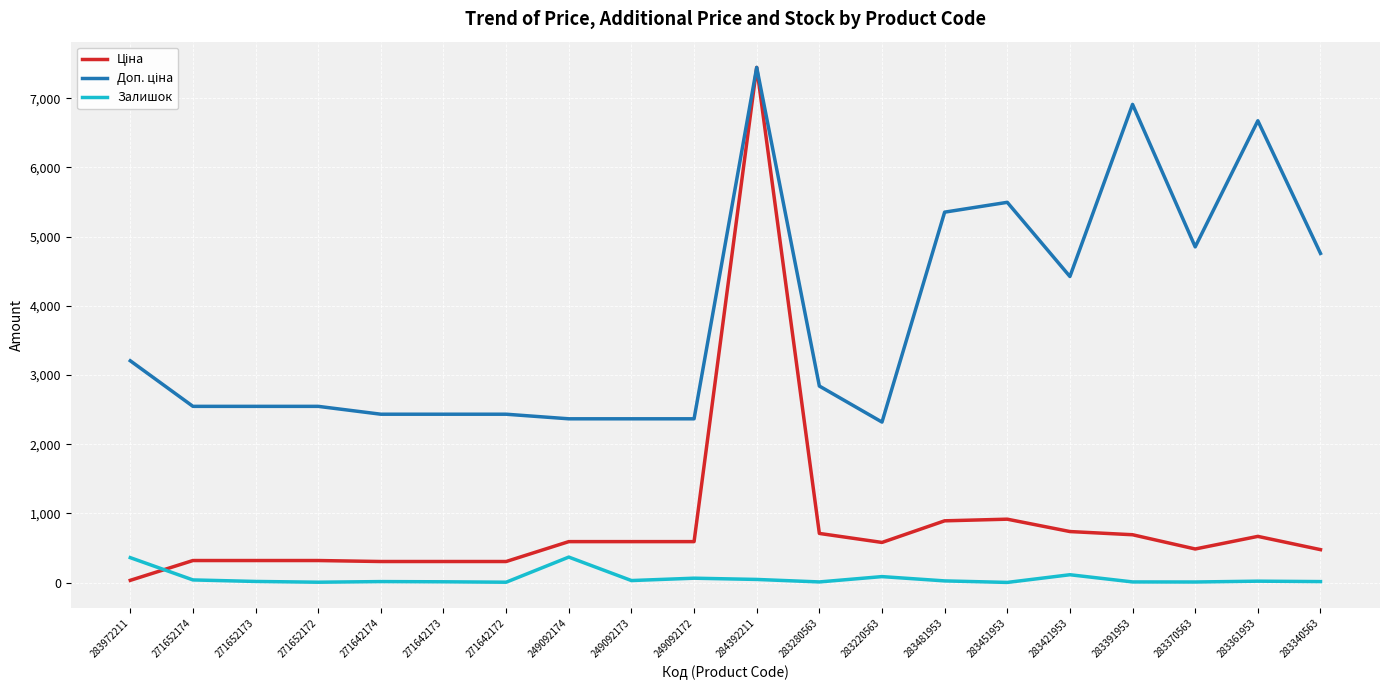

The value of Залишок at 271652174 is 38.0. True or false?

True